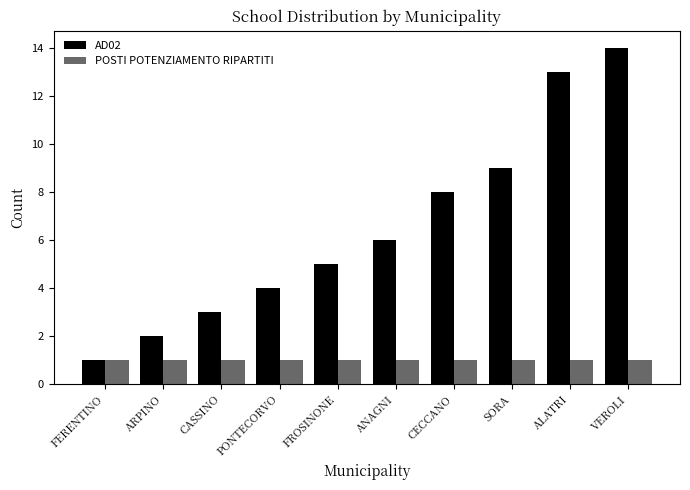

The value of POSTI POTENZIAMENTO RIPARTITI at ANAGNI is 1. True or false?

True